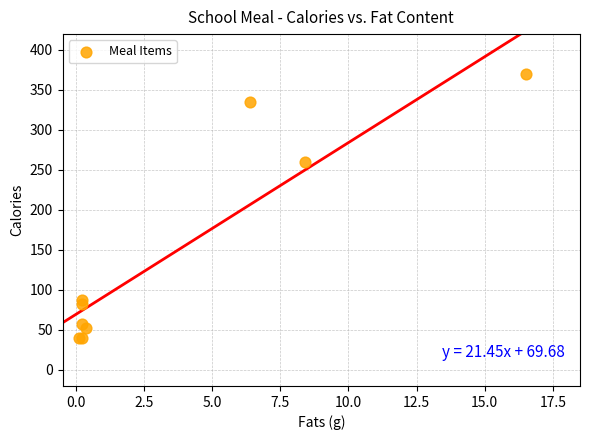

What Y value in the scatter plot is closest to 204?

260.0